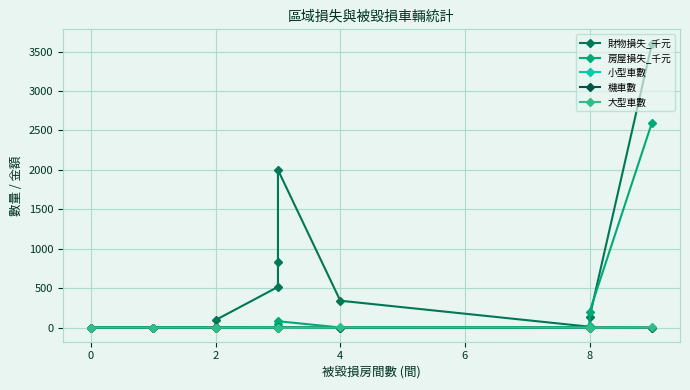

What is the average value of the 房屋損失_千元 series?

225